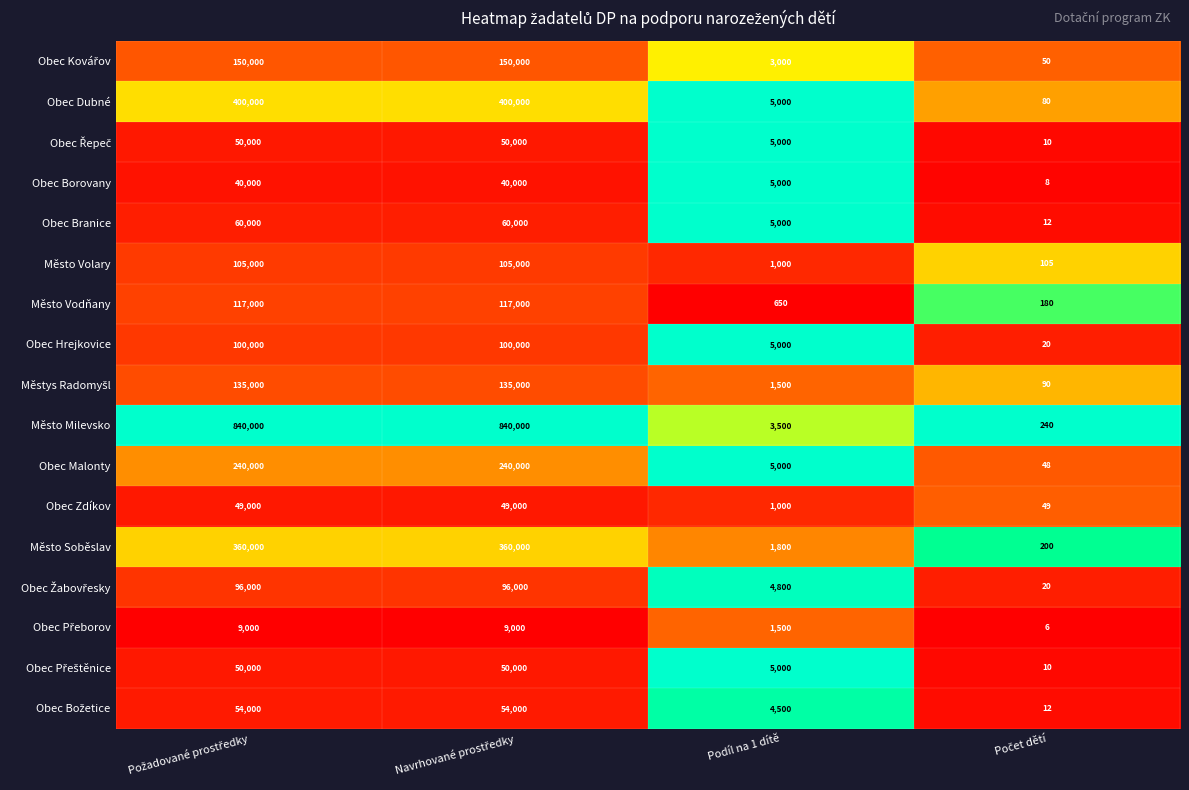

What is the highest value of the Město Volary series?

105000